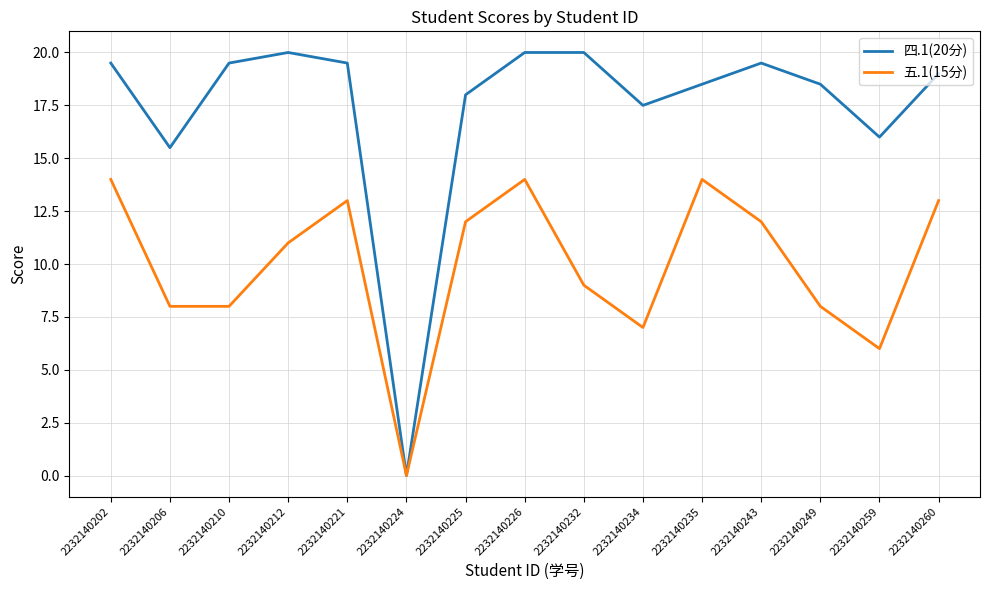

Reading left to right, transcribe all the data shown in this chart.

四.1(20分): 2232140202=19.5	2232140206=15.5	2232140210=19.5	2232140212=20.0	2232140221=19.5	2232140224=0.0	2232140225=18.0	2232140226=20.0	2232140232=20.0	2232140234=17.5	2232140235=18.5	2232140243=19.5	2232140249=18.5	2232140259=16.0	2232140260=19.0
五.1(15分): 2232140202=14.0	2232140206=8.0	2232140210=8.0	2232140212=11.0	2232140221=13.0	2232140224=0.0	2232140225=12.0	2232140226=14.0	2232140232=9.0	2232140234=7.0	2232140235=14.0	2232140243=12.0	2232140249=8.0	2232140259=6.0	2232140260=13.0